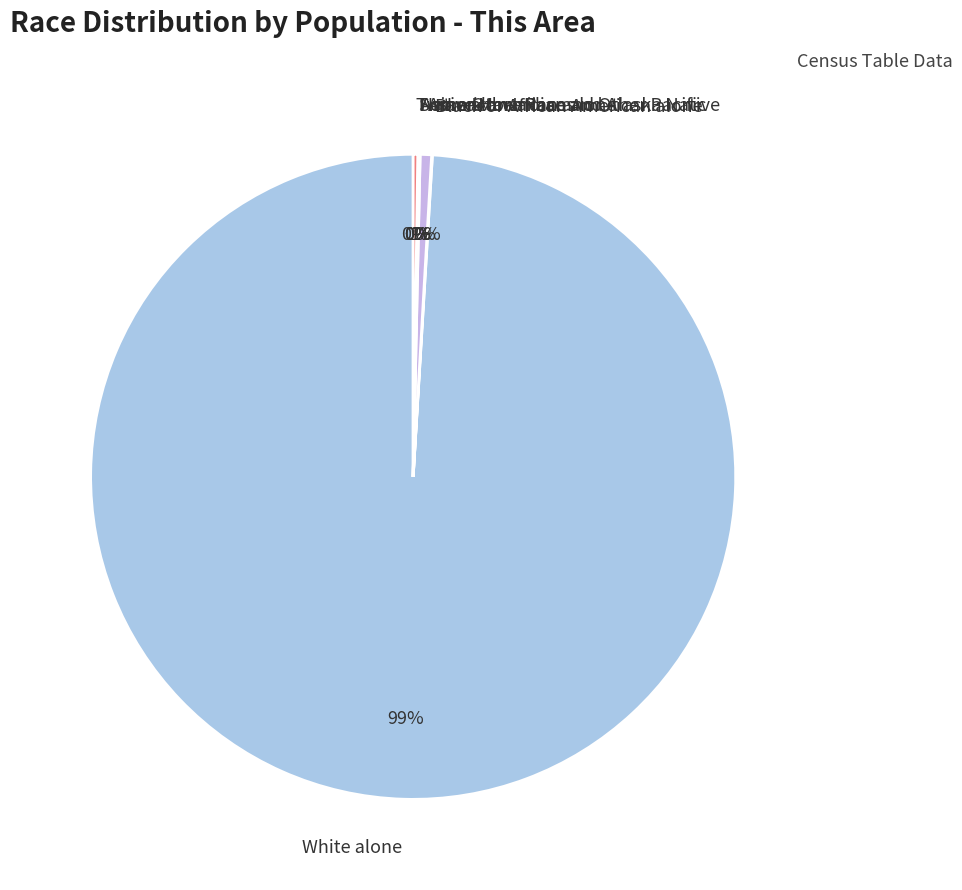

Is there any slice that represents more than half of the pie?

Yes